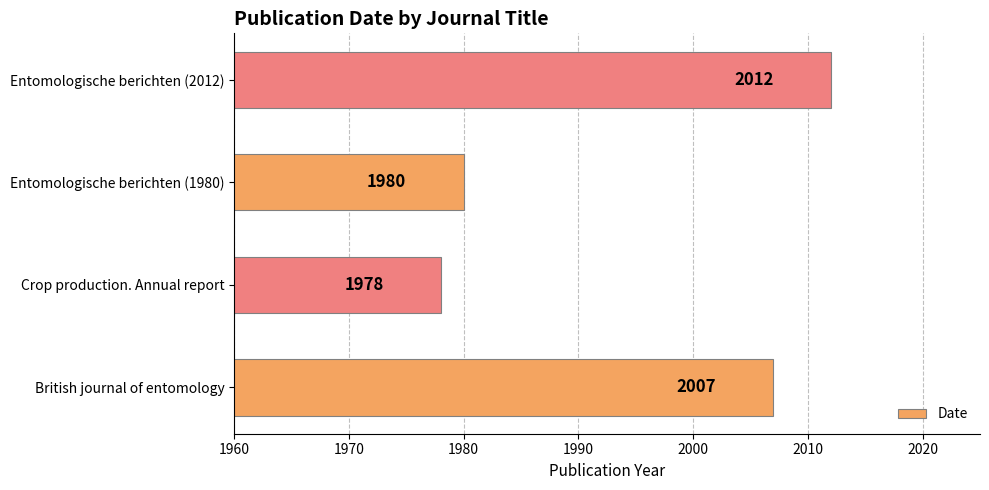

List the labels in order of value, smallest first.

Crop production. Annual report, Entomologische berichten (1980), British journal of entomology, Entomologische berichten (2012)